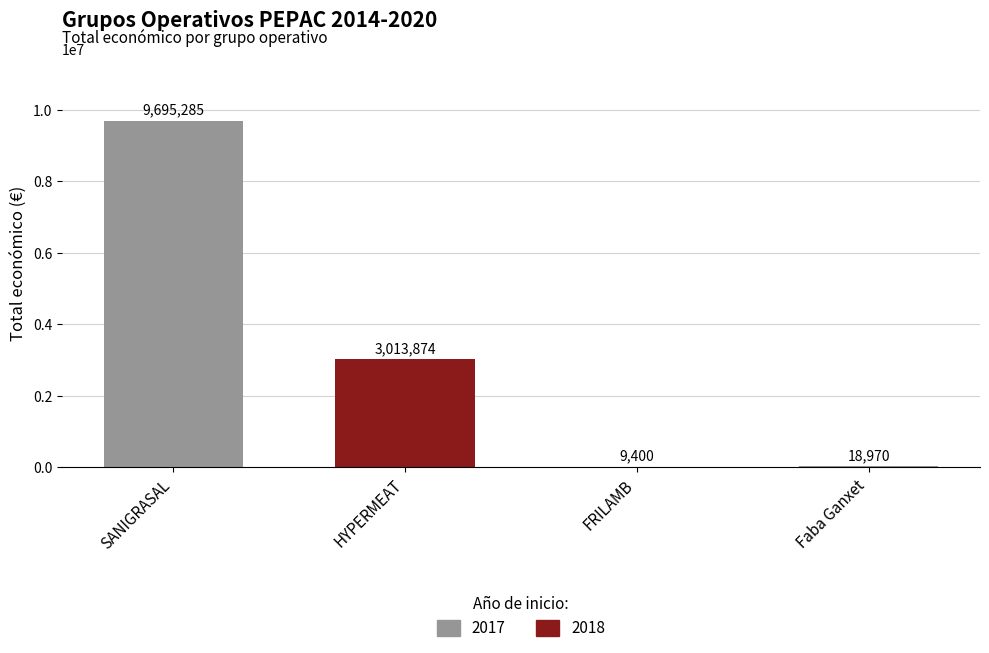

What is the value of the 2nd bar from the left?

3013874